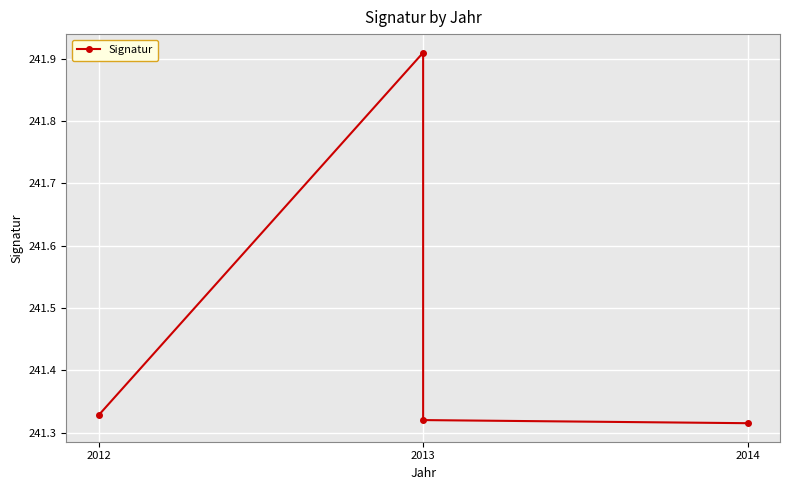

How many lines are shown in the chart?

1